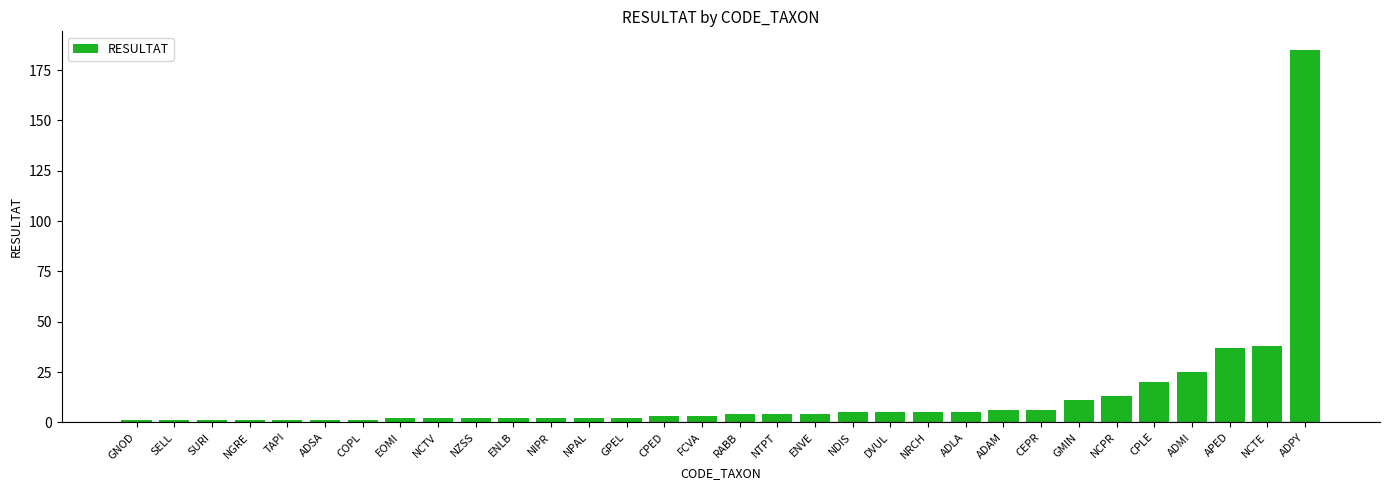

What is the difference between the values at NCTV and ADLA?

3